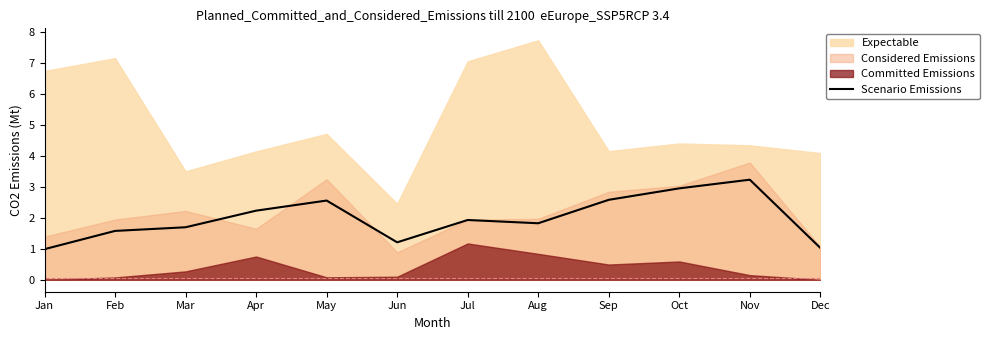

The value at Oct is 4.8. True or false?

False